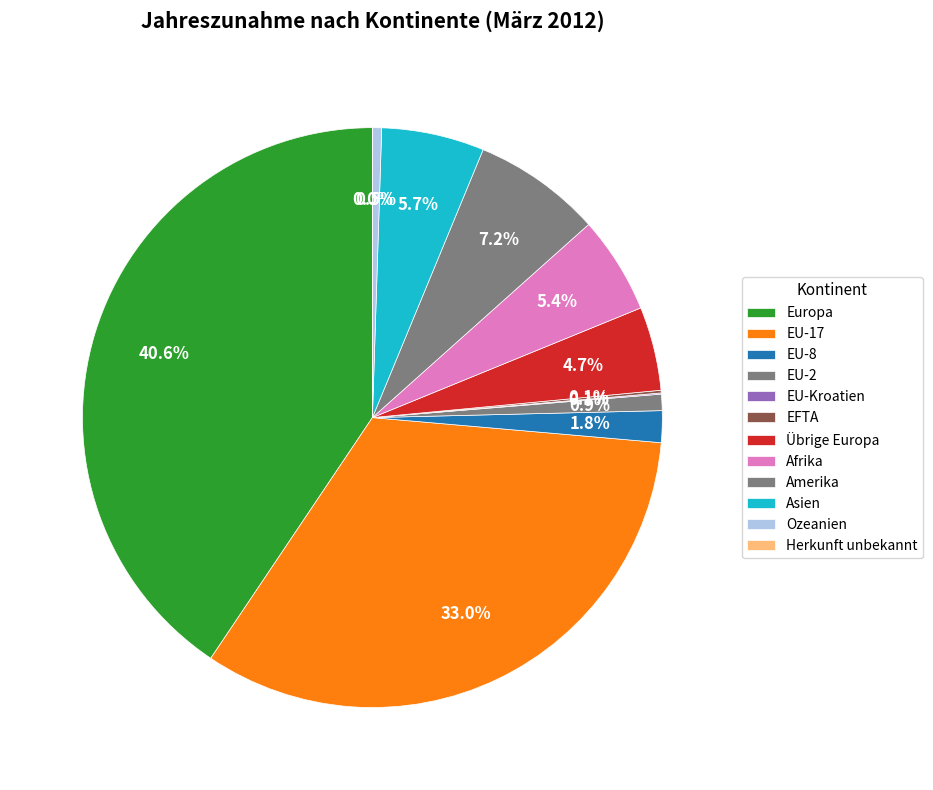

Is it true that Ozeanien is 0% of the pie?

True